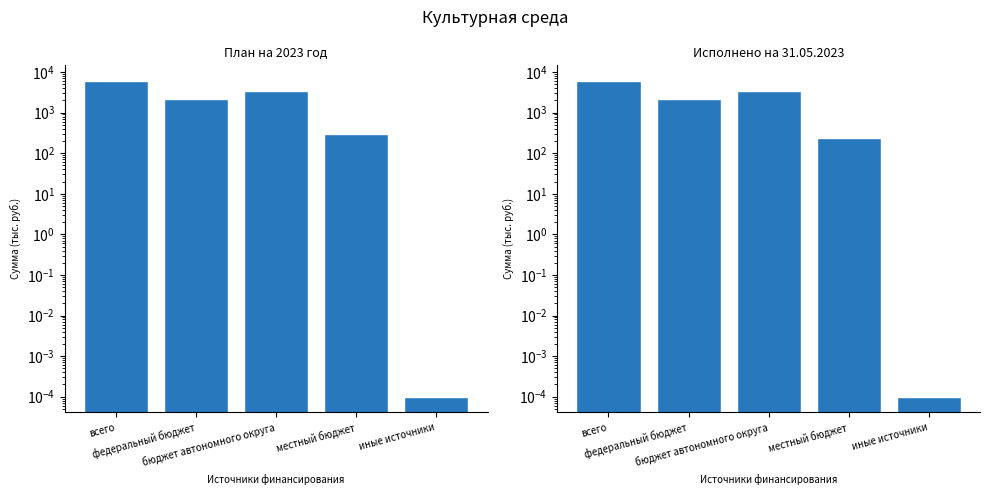

What is the value of the Исполнено на 31.05.2023 bar at the 1st from the left?

5967.7